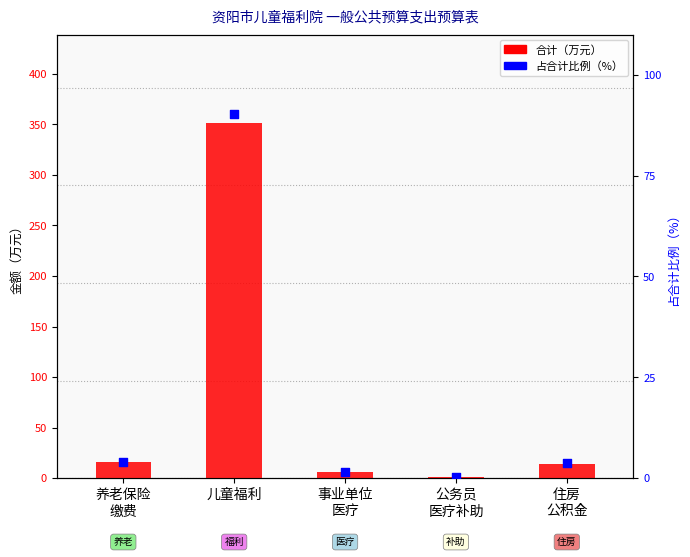

What are all the series names shown in the legend?

合计, 占合计比例